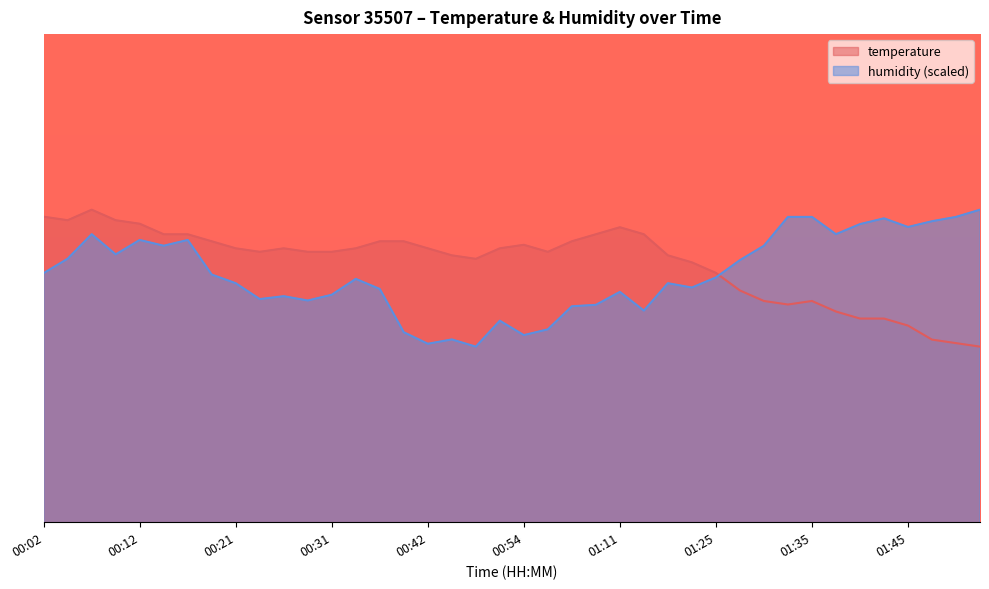

What is the approximate value of temperature at 00:47?

17.5